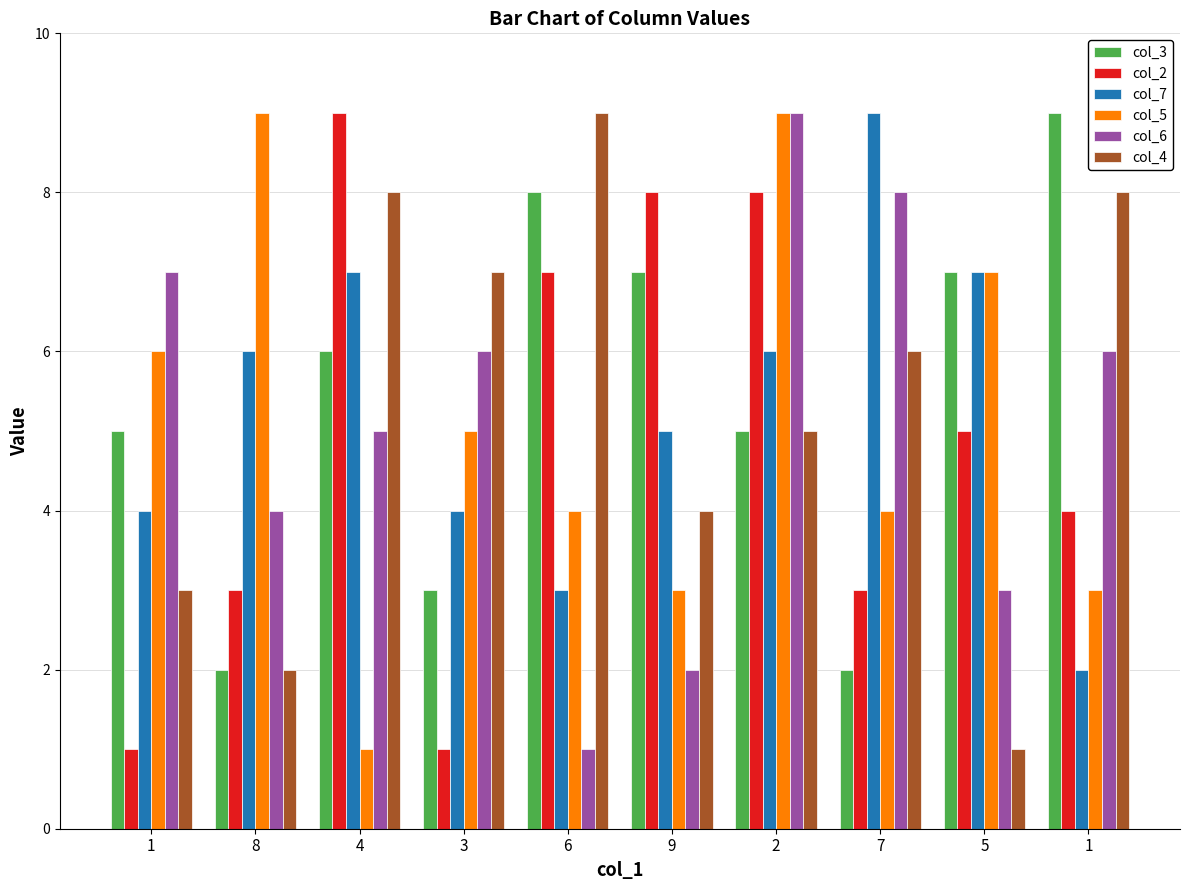

How many bars are there in total?

60